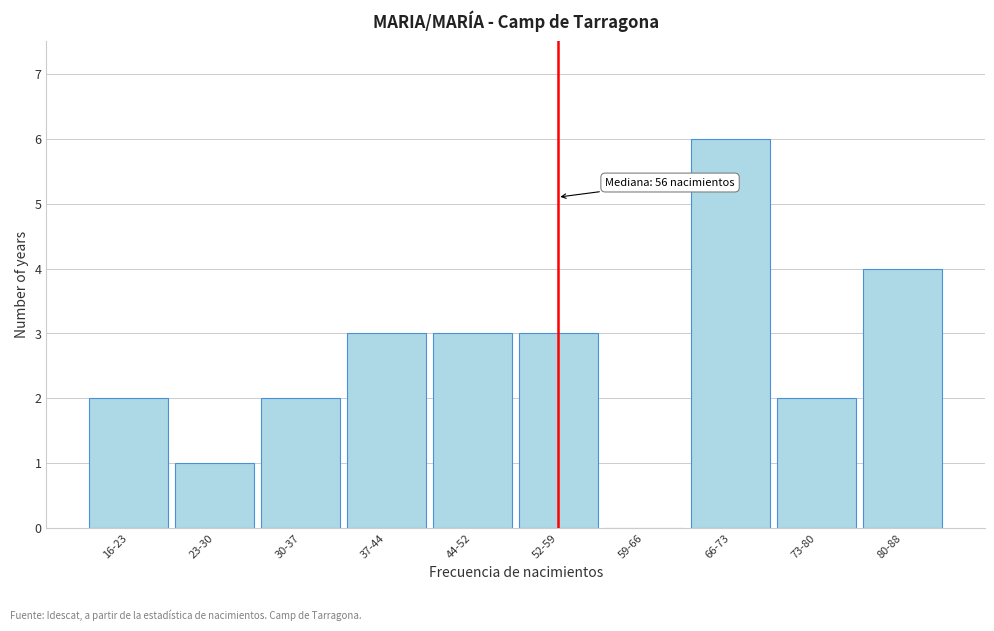

Reading right to left, transcribe all the data shown in this chart.

80-88=4	73-80=2	66-73=6	59-66=0	52-59=3	44-52=3	37-44=3	30-37=2	23-30=1	16-23=2